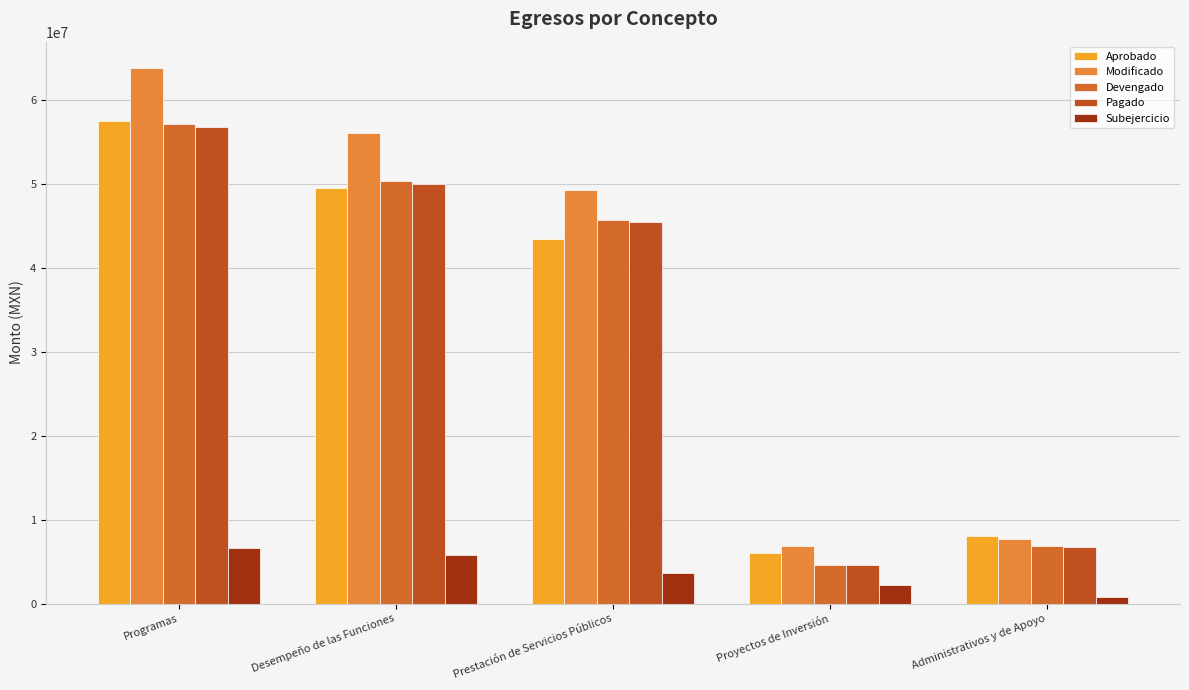

Count the number of data series in this chart.

5